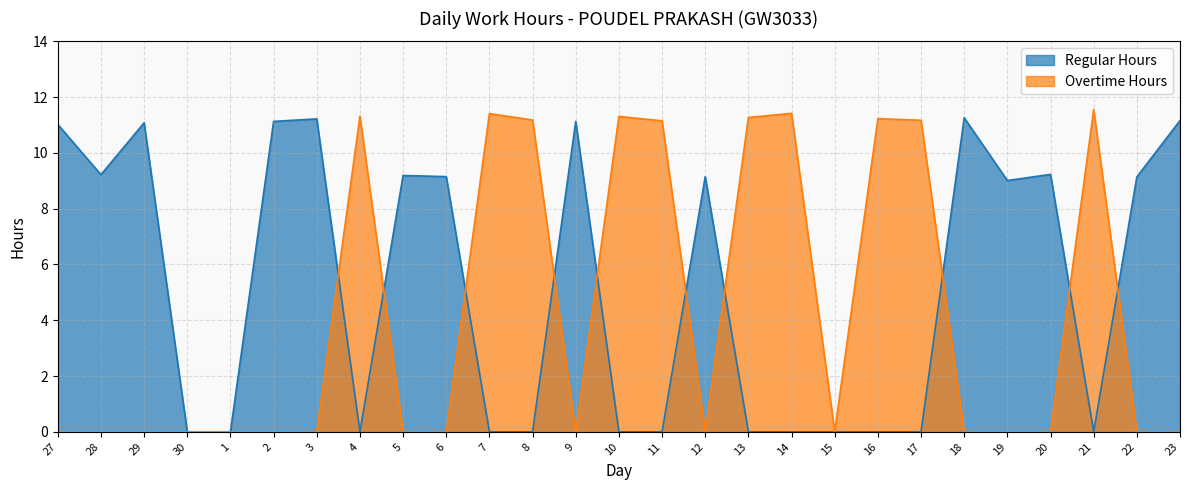

Where is the first local maximum for Overtime Hours?

4